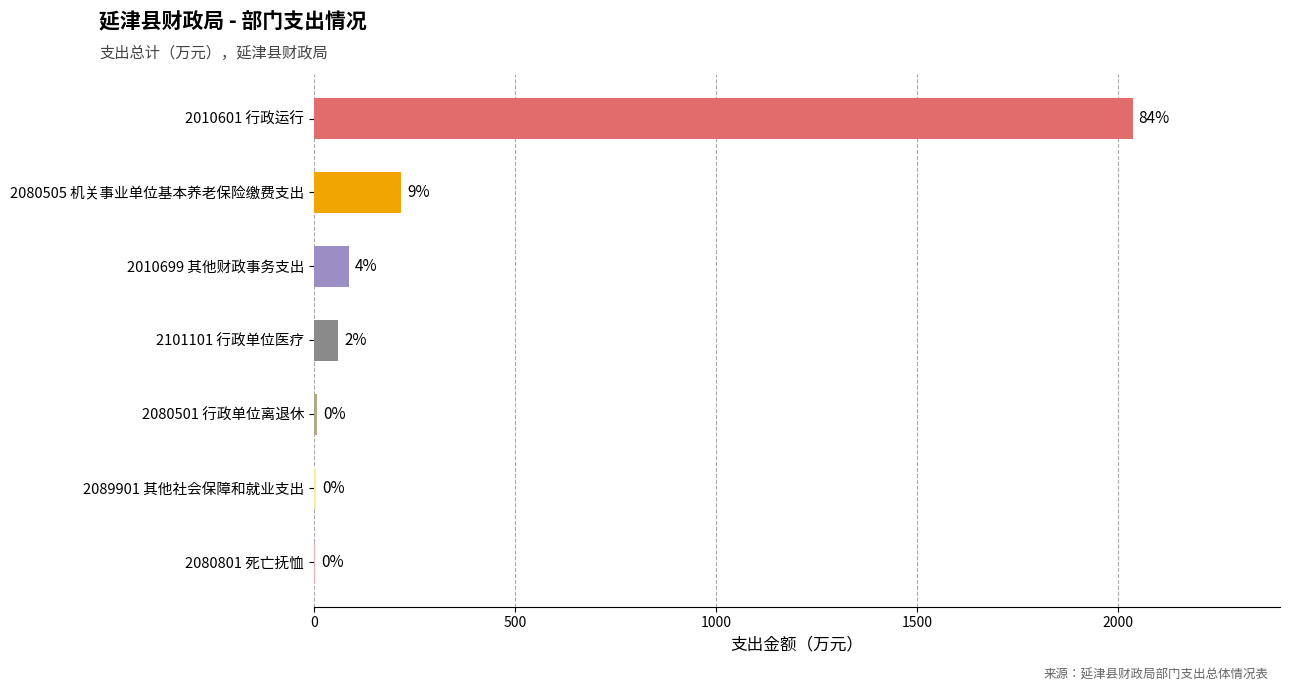

Are the bars horizontal?

Yes